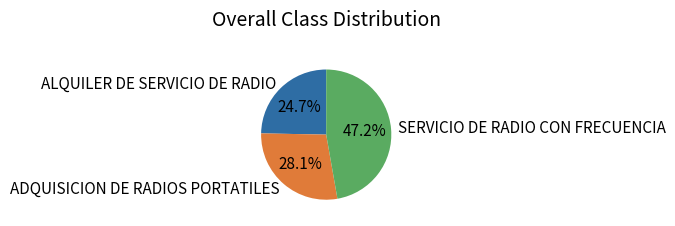

Which category has the biggest portion of the pie?

SERVICIO DE RADIO CON FRECUENCIA